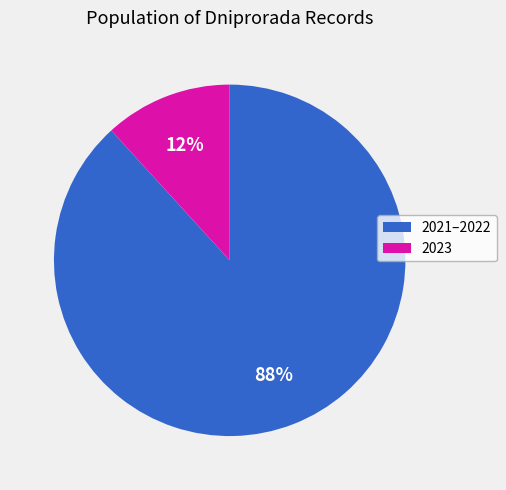

The 2021–2022 slice represents 88% of the pie. True or false?

True